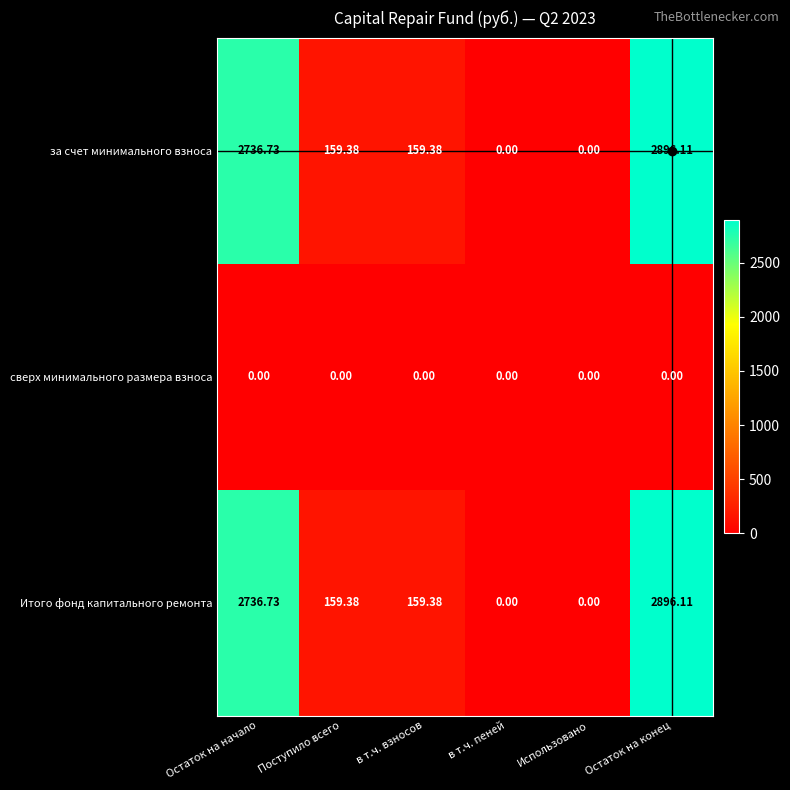

Is the value of за счет минимального взноса at в т.ч. взносов greater than the value of сверх минимального размера взноса at Использовано?

Yes